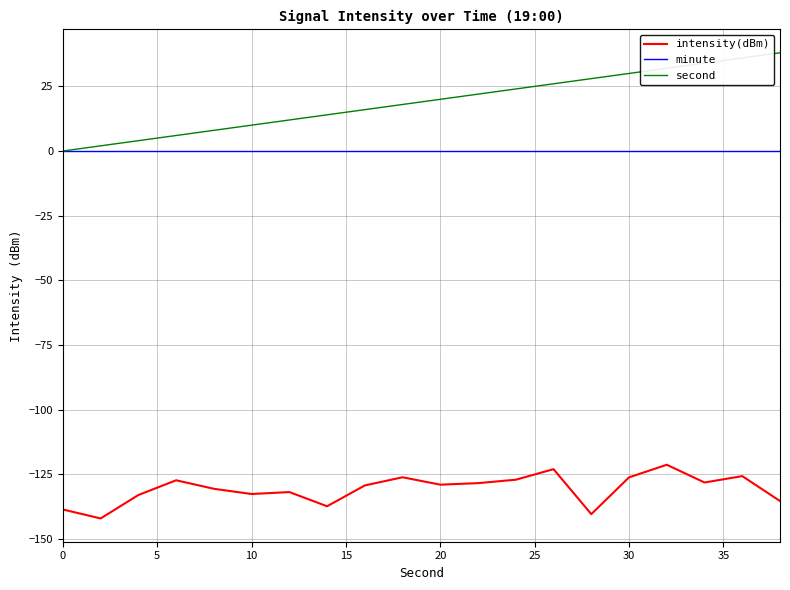

Which series has the largest total across all categories?

second